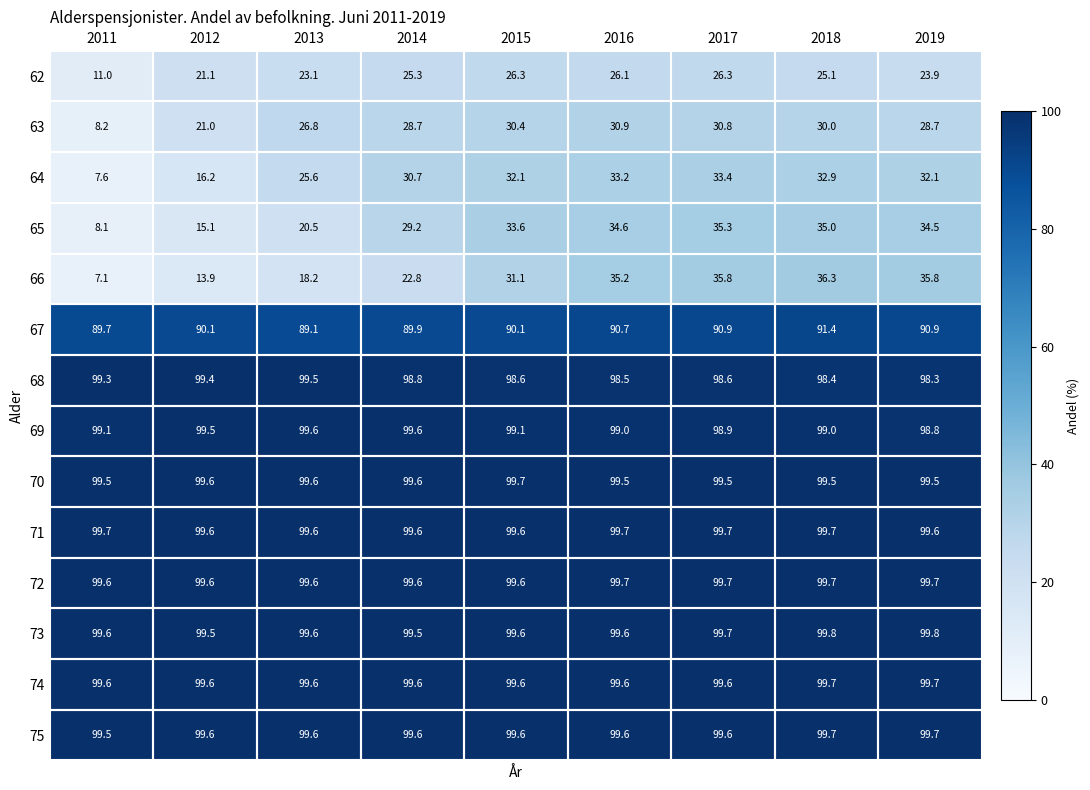

What is the smallest value displayed?

7.1